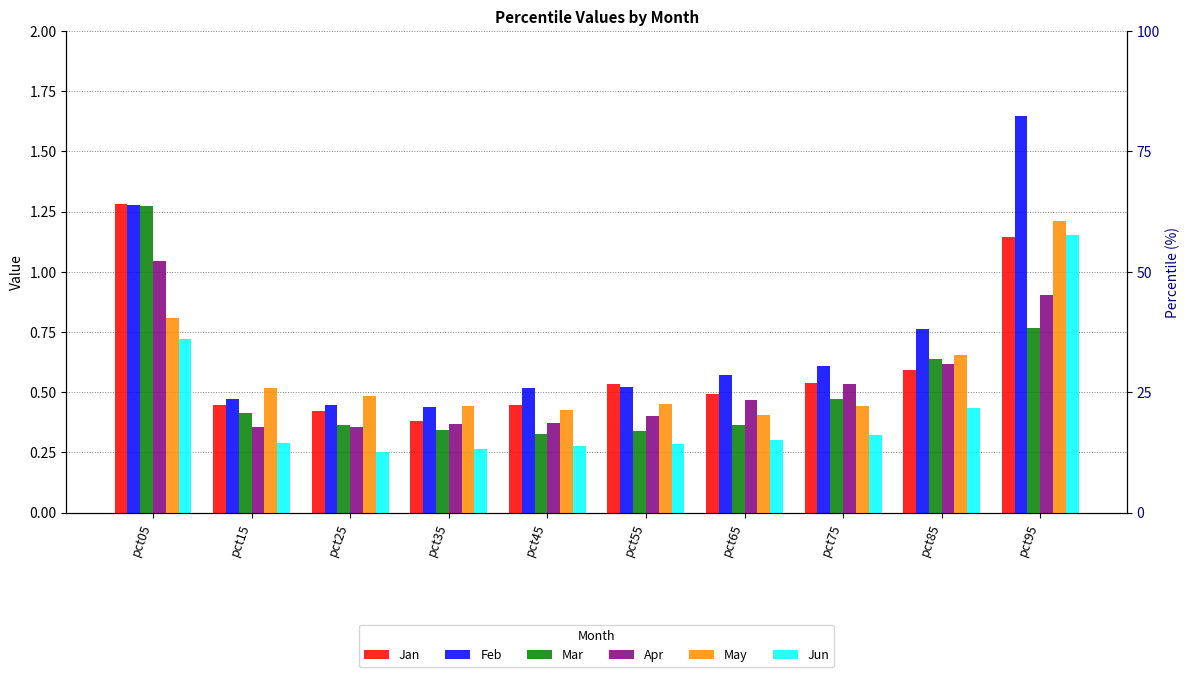

Which series has the largest total across all categories?

Feb